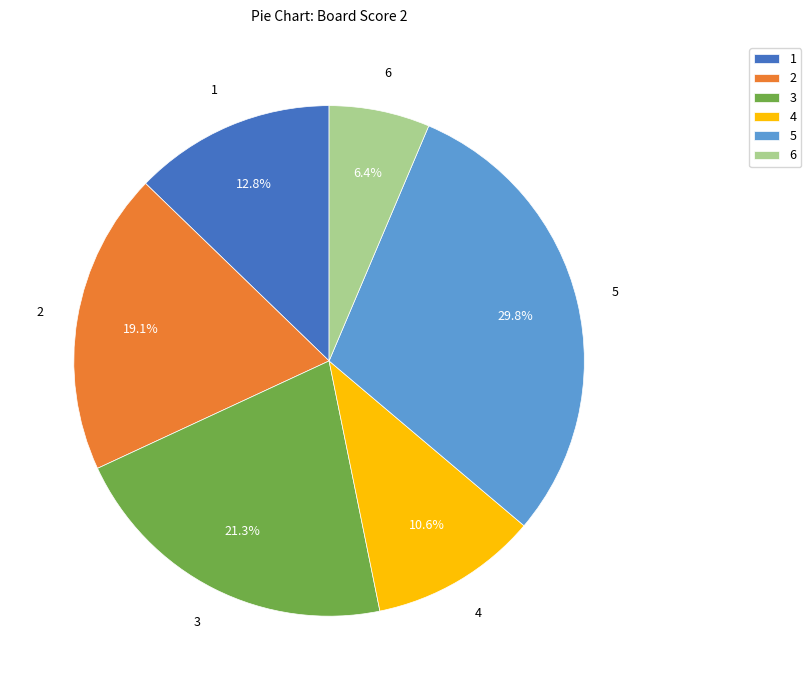

True or false: 2 accounts for 8% of the total.

False